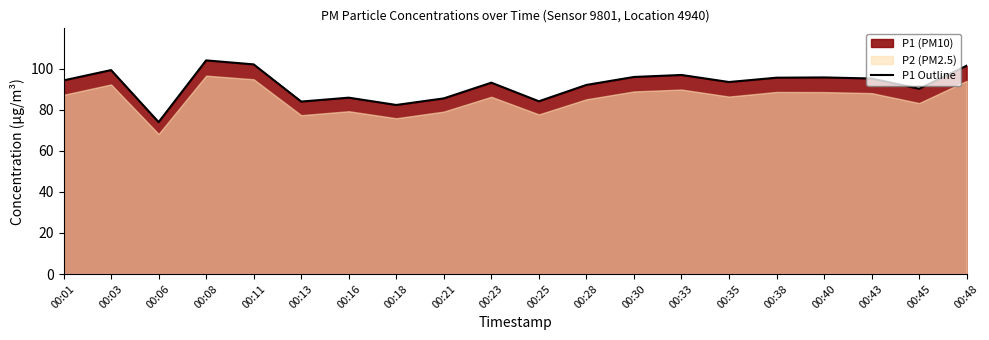

What is the difference between the maximum and minimum values?

30.0